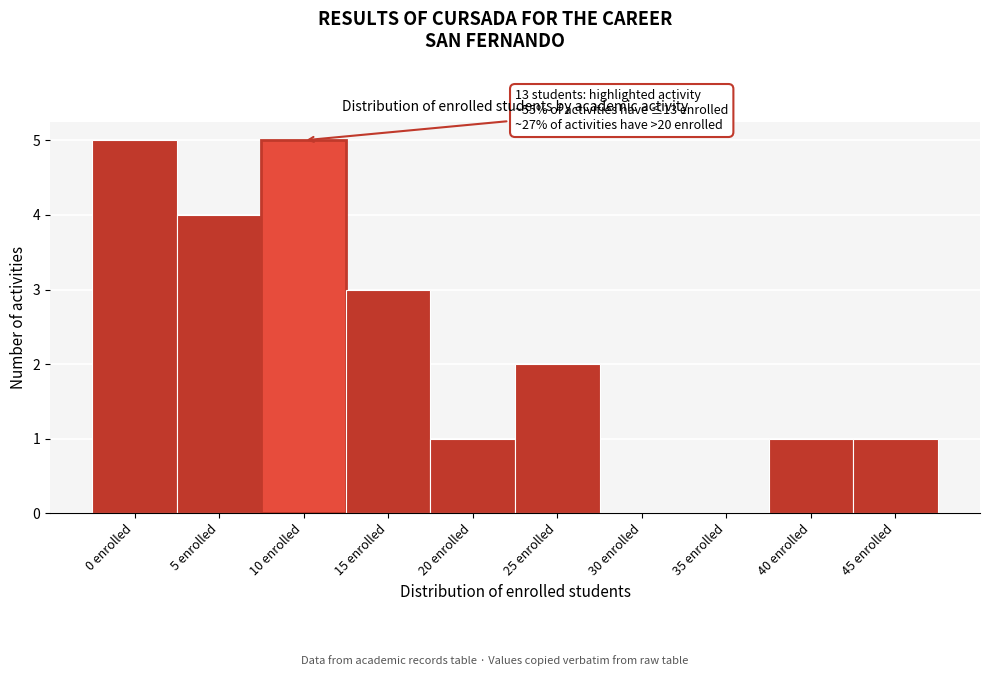

Reading right to left, what are all the values shown in this chart?

45 enrolled=1	40 enrolled=1	35 enrolled=0	30 enrolled=0	25 enrolled=2	20 enrolled=1	15 enrolled=3	10 enrolled=5	5 enrolled=4	0 enrolled=5